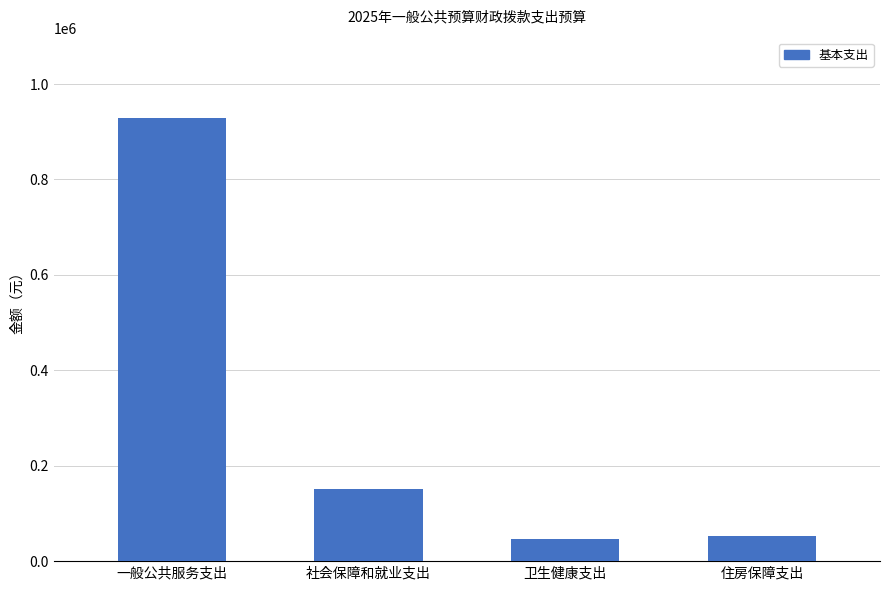

Does the chart contain stacked bars?

No